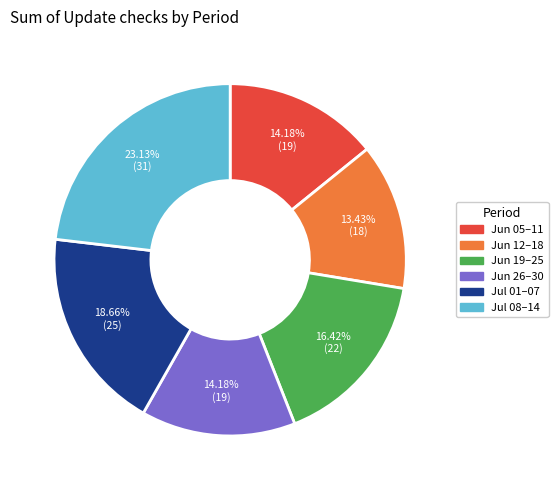

To the nearest percent, what is the average slice percentage?

17%